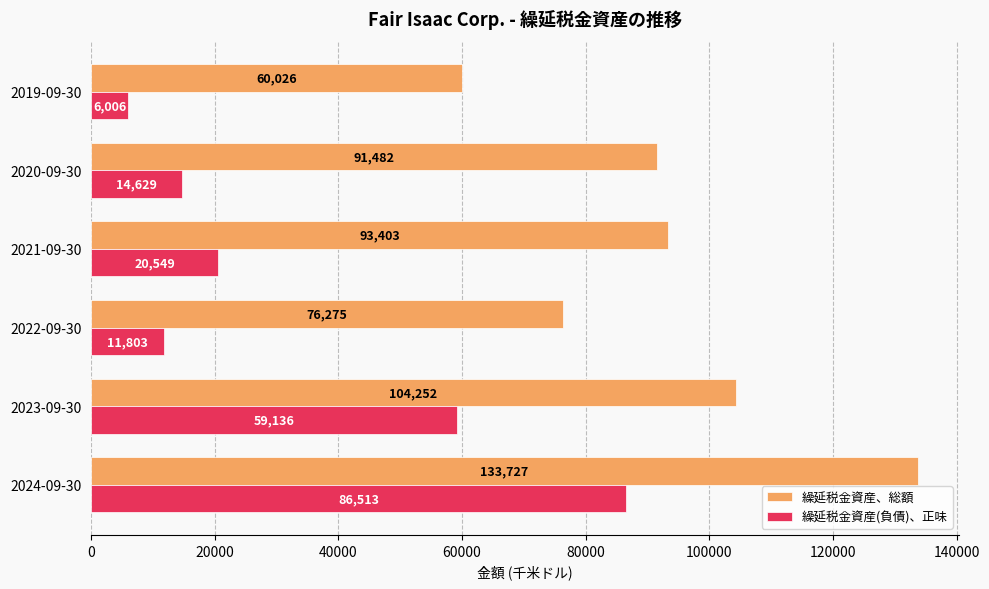

What is the smallest value displayed?

6006